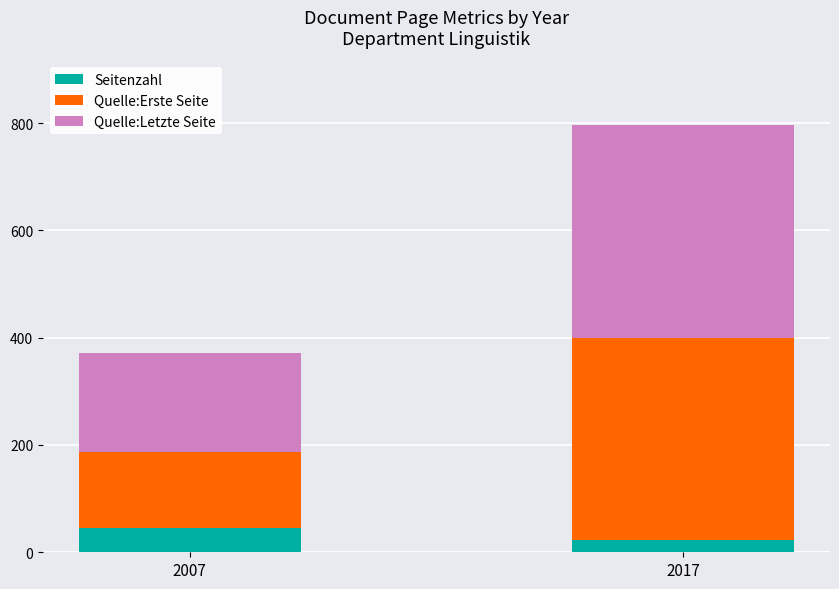

What is the difference between the Seitenzahl values at 2007 and 2017?

23